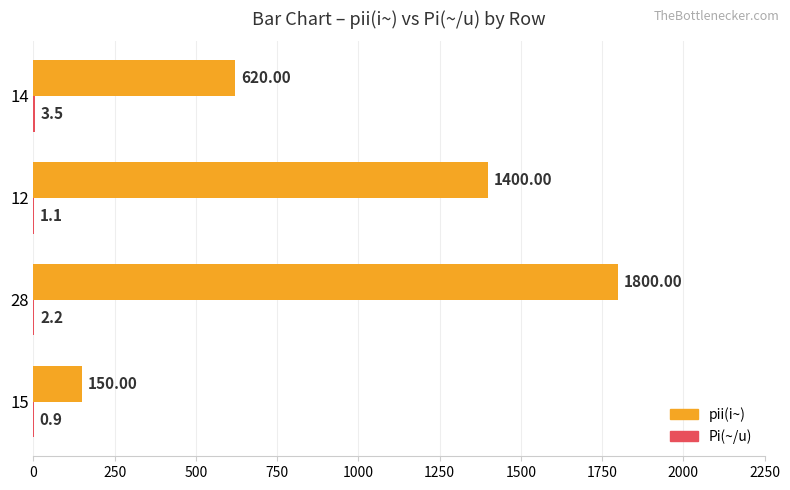

What is the average value of the pii(i~) series?

992.5